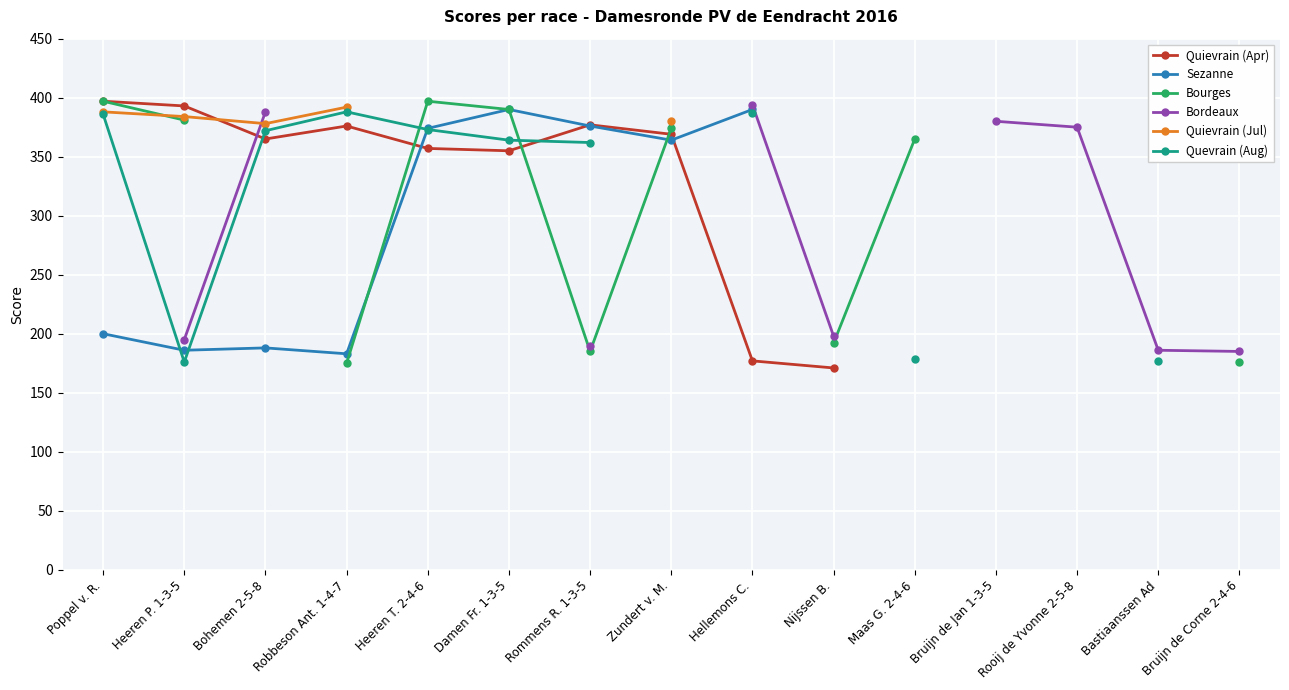

How many series are shown in this chart?

6